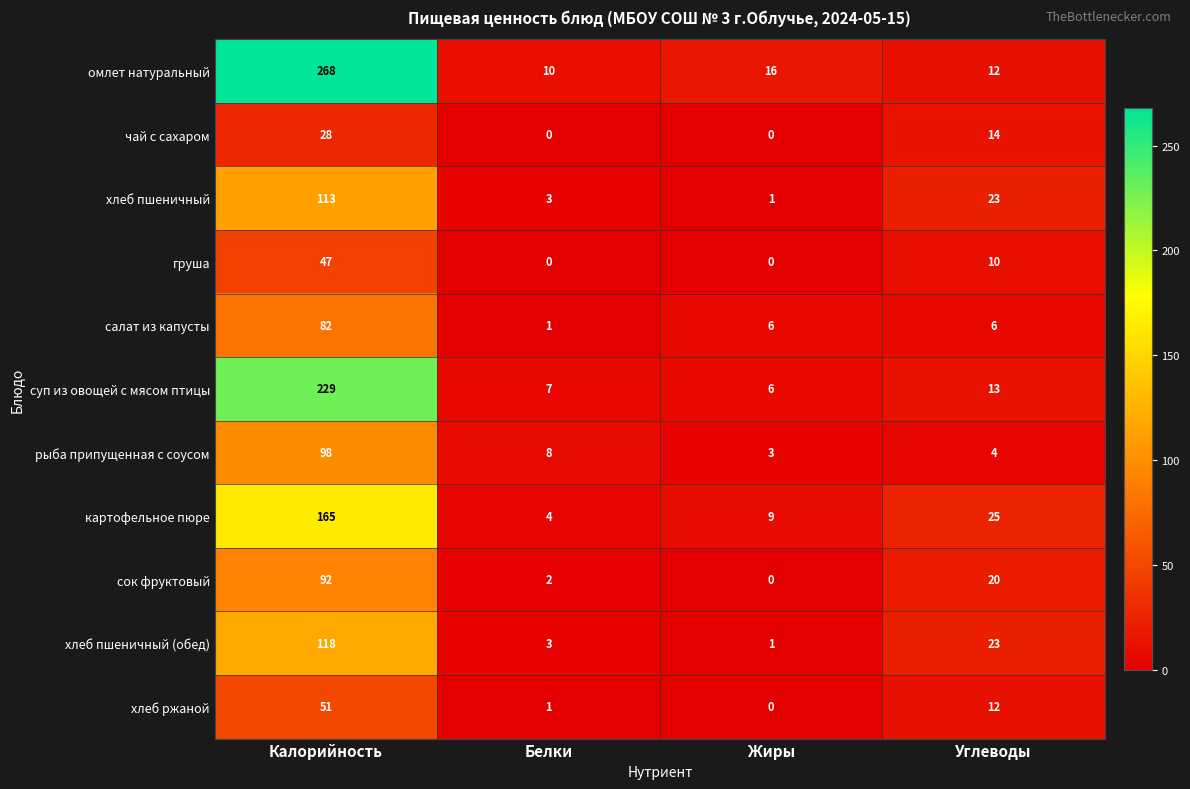

At which label is хлеб пшеничный (обед) closest to 59?

Углеводы